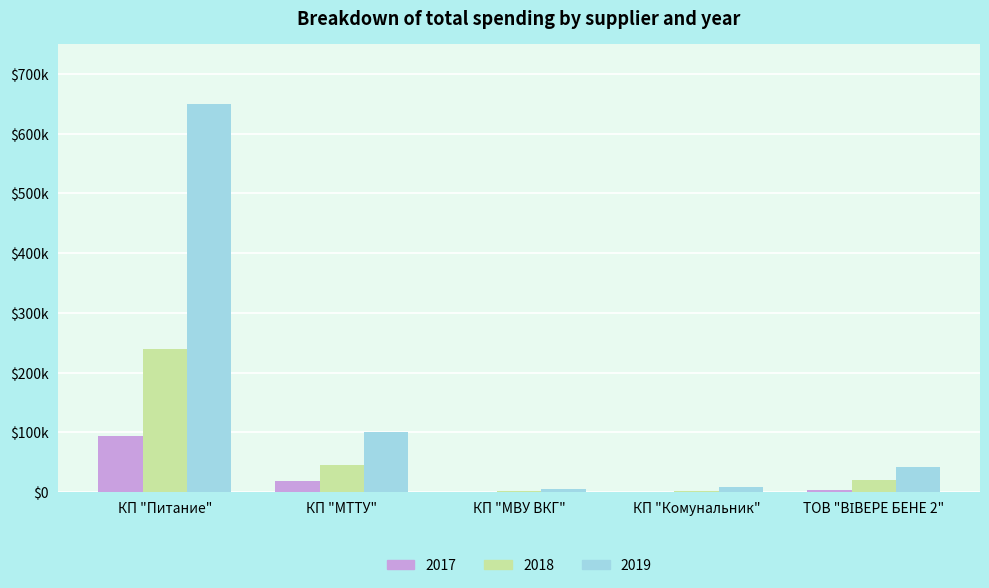

What is the spread (max minus min) of values at КП "Комунальник"?

9031.7